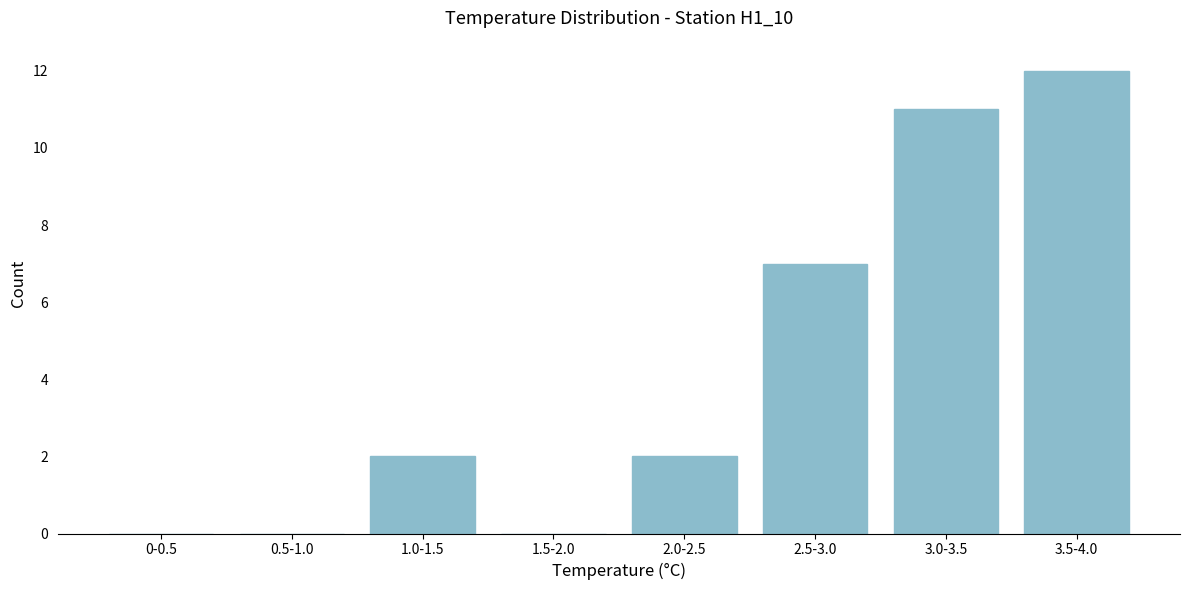

Reading left to right, list all the values displayed in this chart.

0-0.5=0	0.5-1.0=0	1.0-1.5=2	1.5-2.0=0	2.0-2.5=2	2.5-3.0=7	3.0-3.5=11	3.5-4.0=12